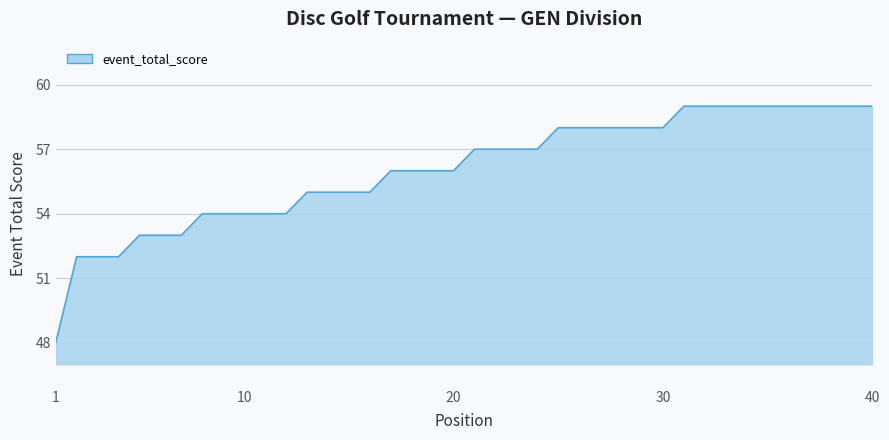

What is the difference between the maximum and minimum values?

11